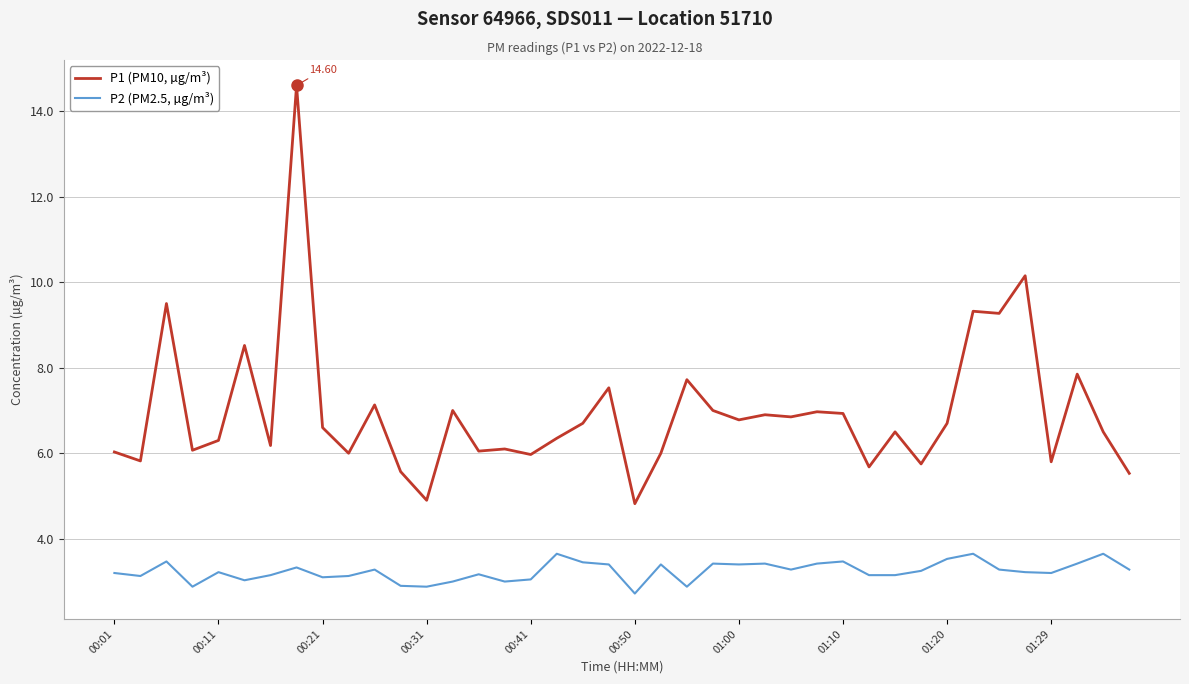

What is the maximum value shown in the chart?

14.6